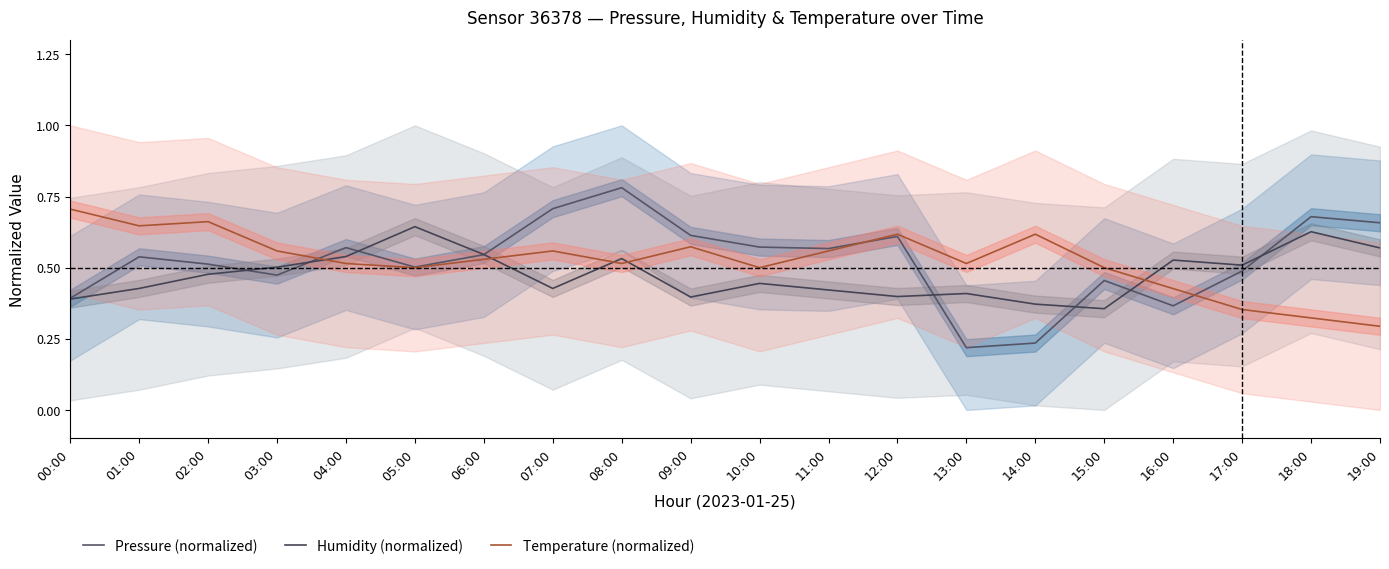

What is the label of the 19th point from the right?

01:00